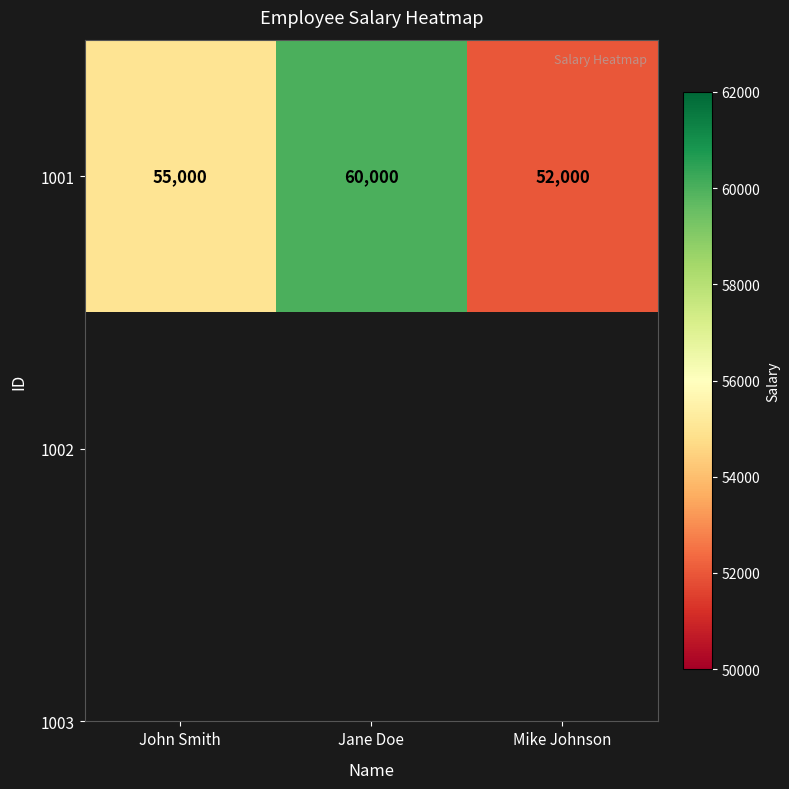

How many values are below 55000?

1